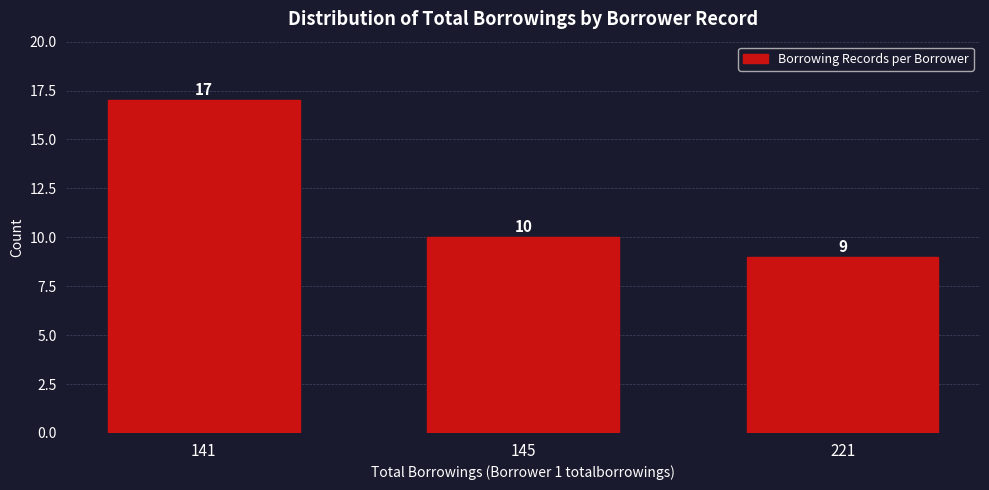

Reading left to right, transcribe all the data shown in this chart.

141=17	145=10	221=9